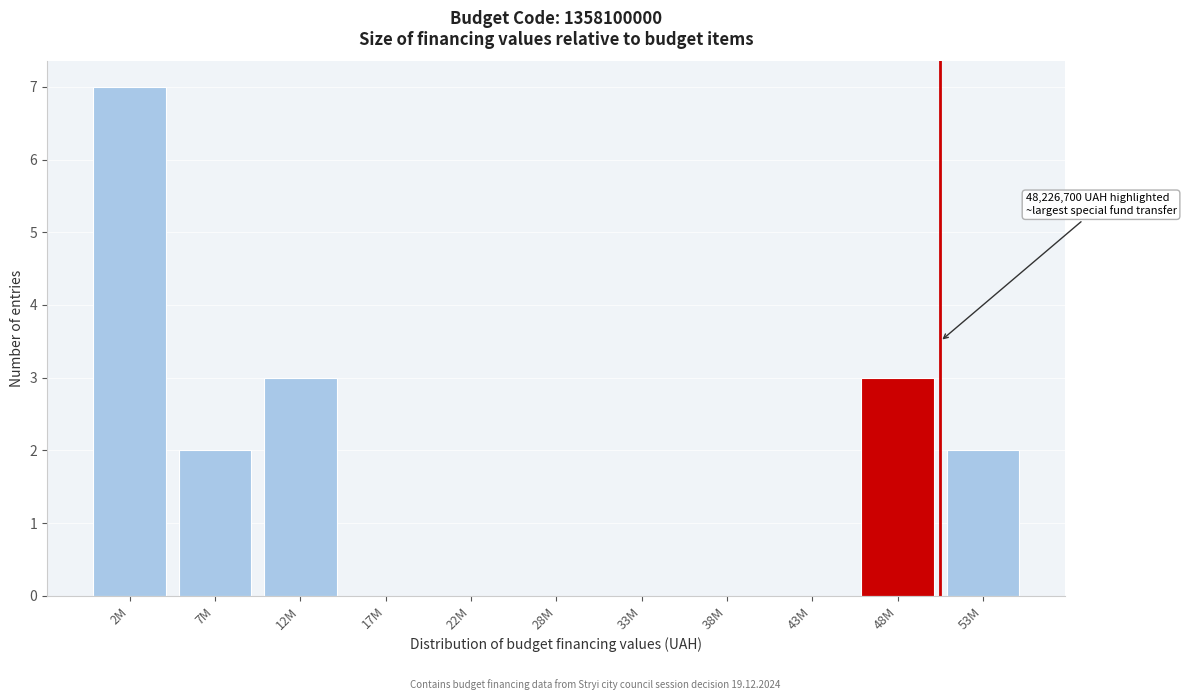

Reading left to right, transcribe all the data shown in this chart.

2M=7	7M=2	12M=3	17M=0	22M=0	28M=0	33M=0	38M=0	43M=0	48M=3	53M=2